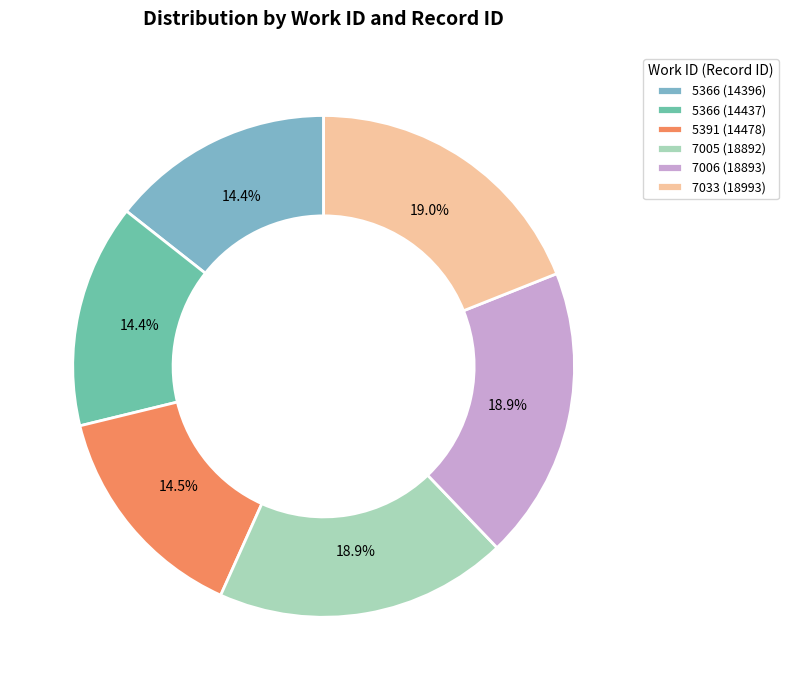

What percentage is the 5366 (14396) slice, to the nearest percent?

14%